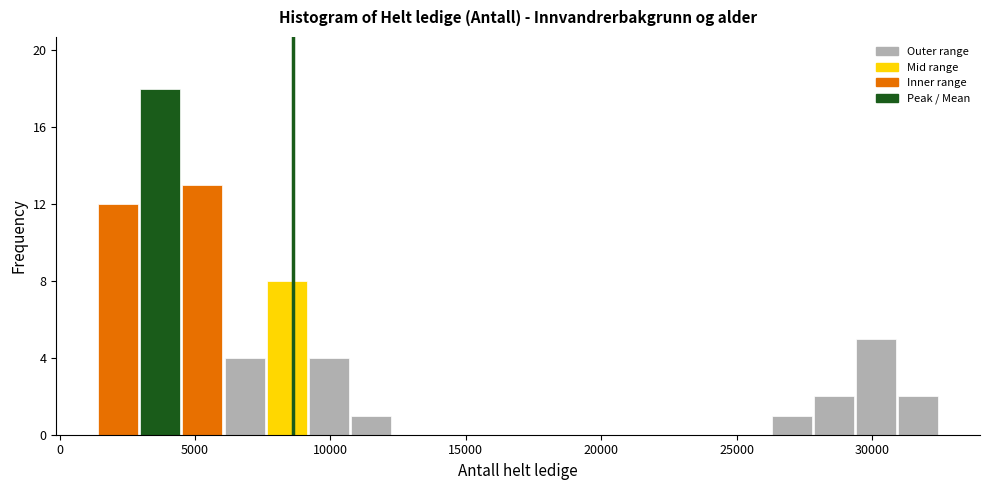

Around what value on the x-axis is the tallest bar? Give the approximate position of its centre, as read against the axis.

3500